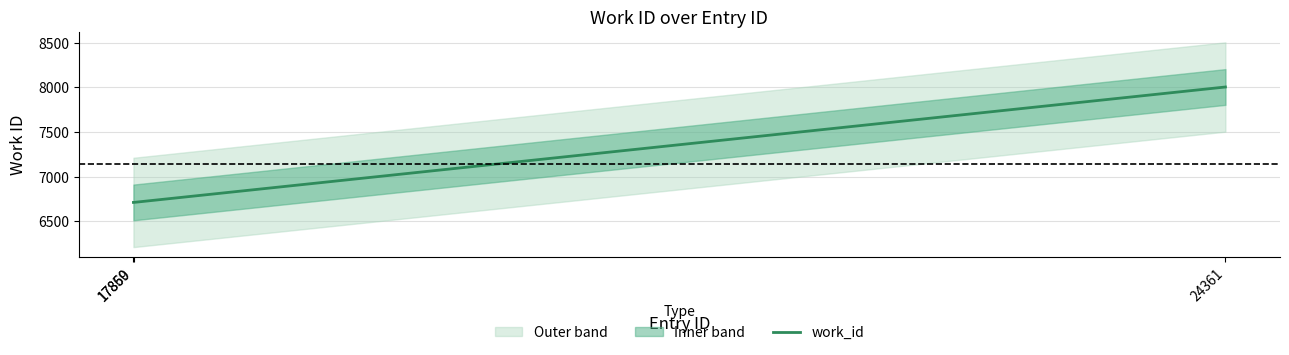

What is the minimum value shown in the chart?

6713